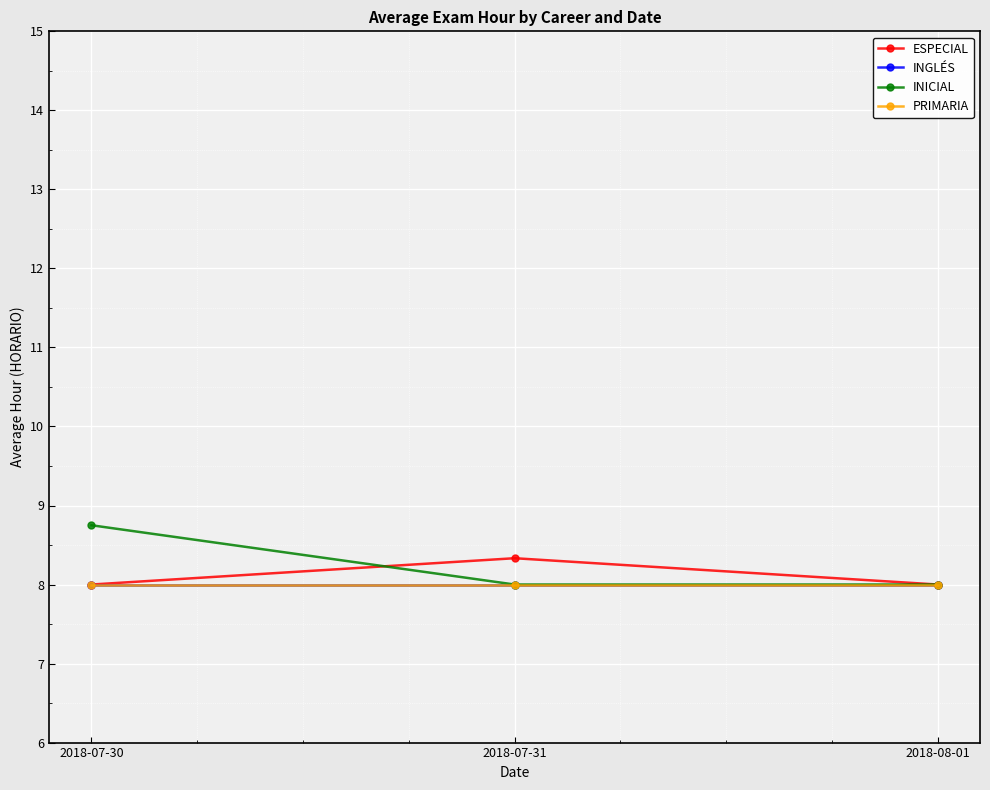

Does the chart have visible grid lines?

Yes